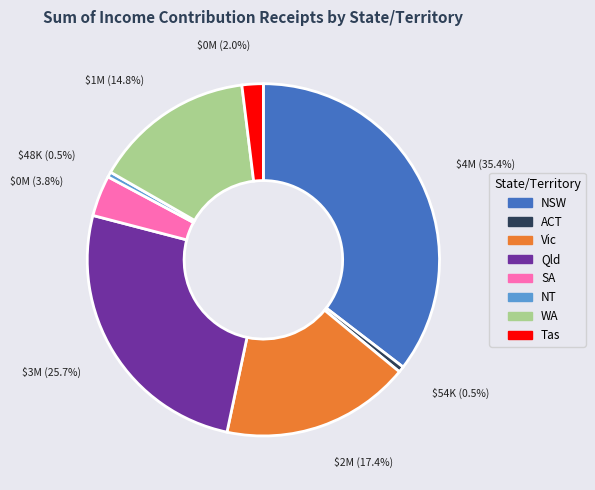

Is there any slice that represents more than half of the pie?

No